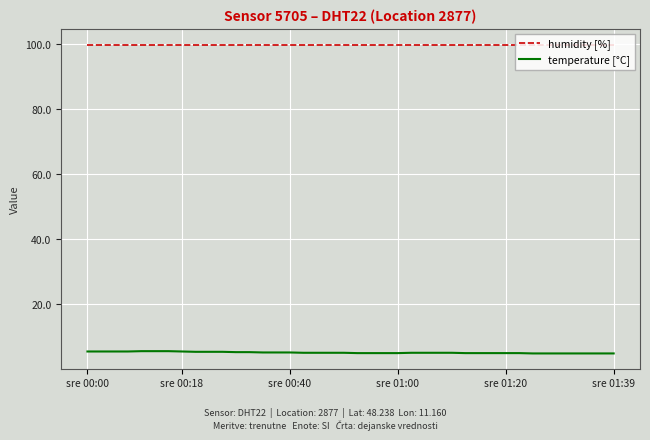

What is the highest value of the temperature [°C] series?

5.6